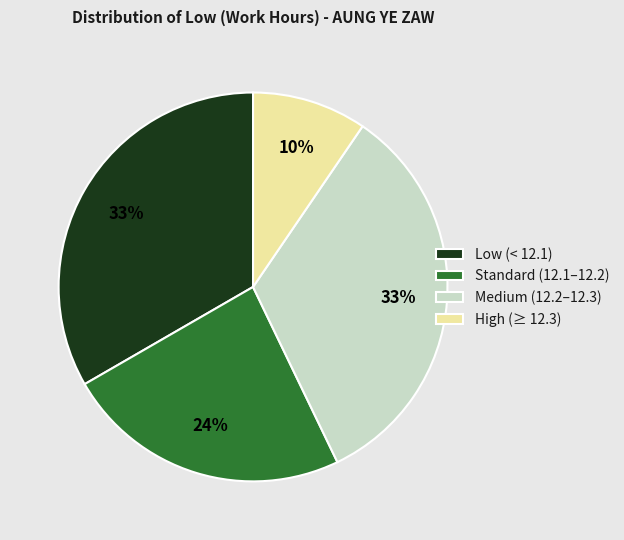

Is the sum of High (≥ 12.3) and Low (< 12.1) greater than half?

No